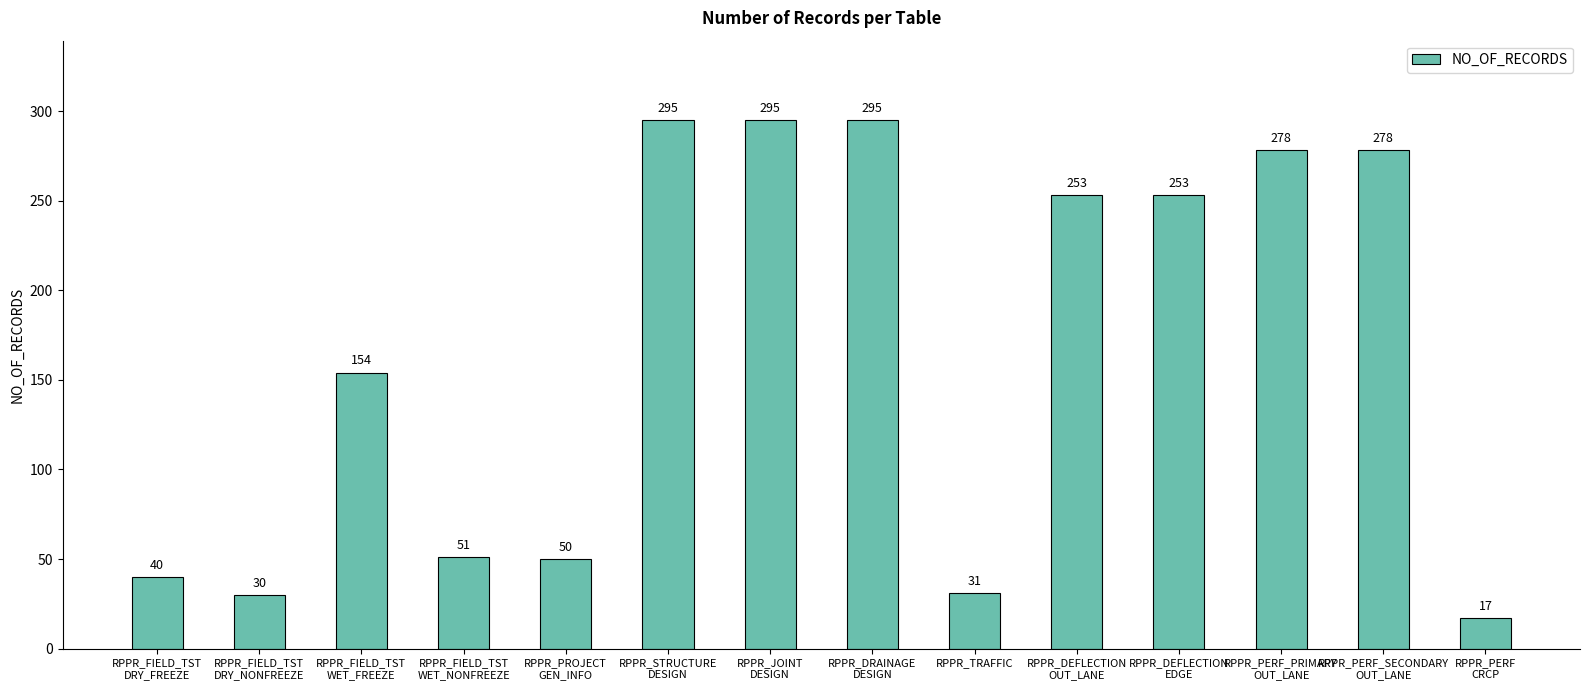

What is the value of the 14th bar from the left?

17